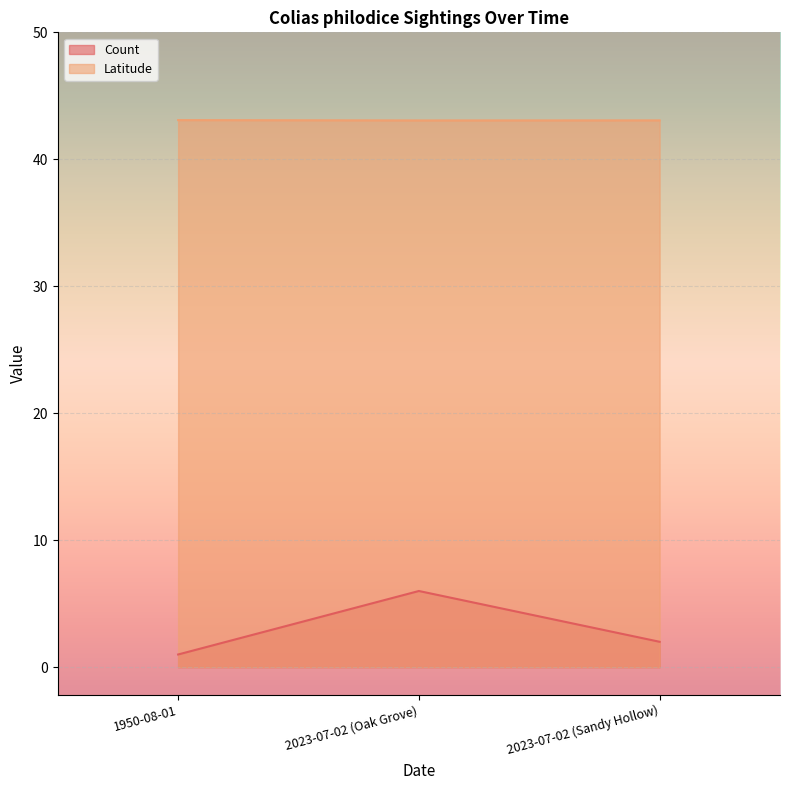

What is the sum of all Latitude values?

129.2